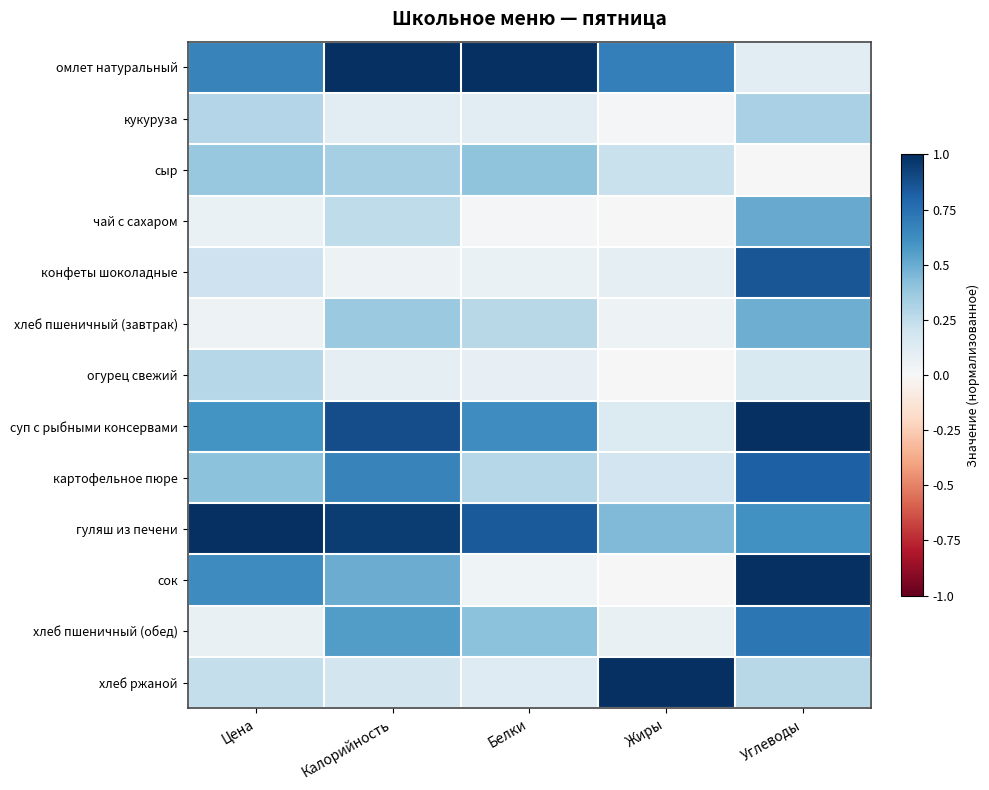

How many distinct data groups are displayed?

13